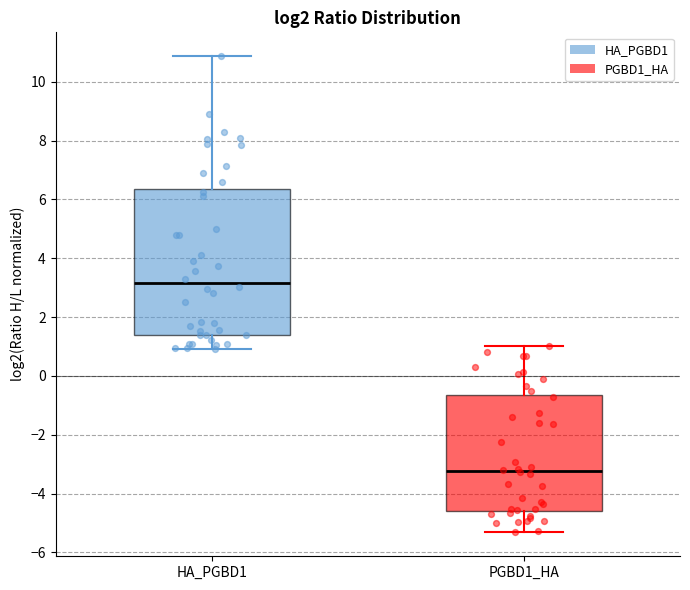

Reading left to right, transcribe this box plot: for each box, give where its median line is, the range the box spans, and where its two whiskers end, as read against the y-axis. The values are not printed on the chart, so give them approximately, as read against the axis.

HA_PGBD1: median 3.2, box 1.4 to 6.4, whiskers 1.0 to 10.8
PGBD1_HA: median -3.2, box -4.6 to -0.6, whiskers -5.4 to 1.0